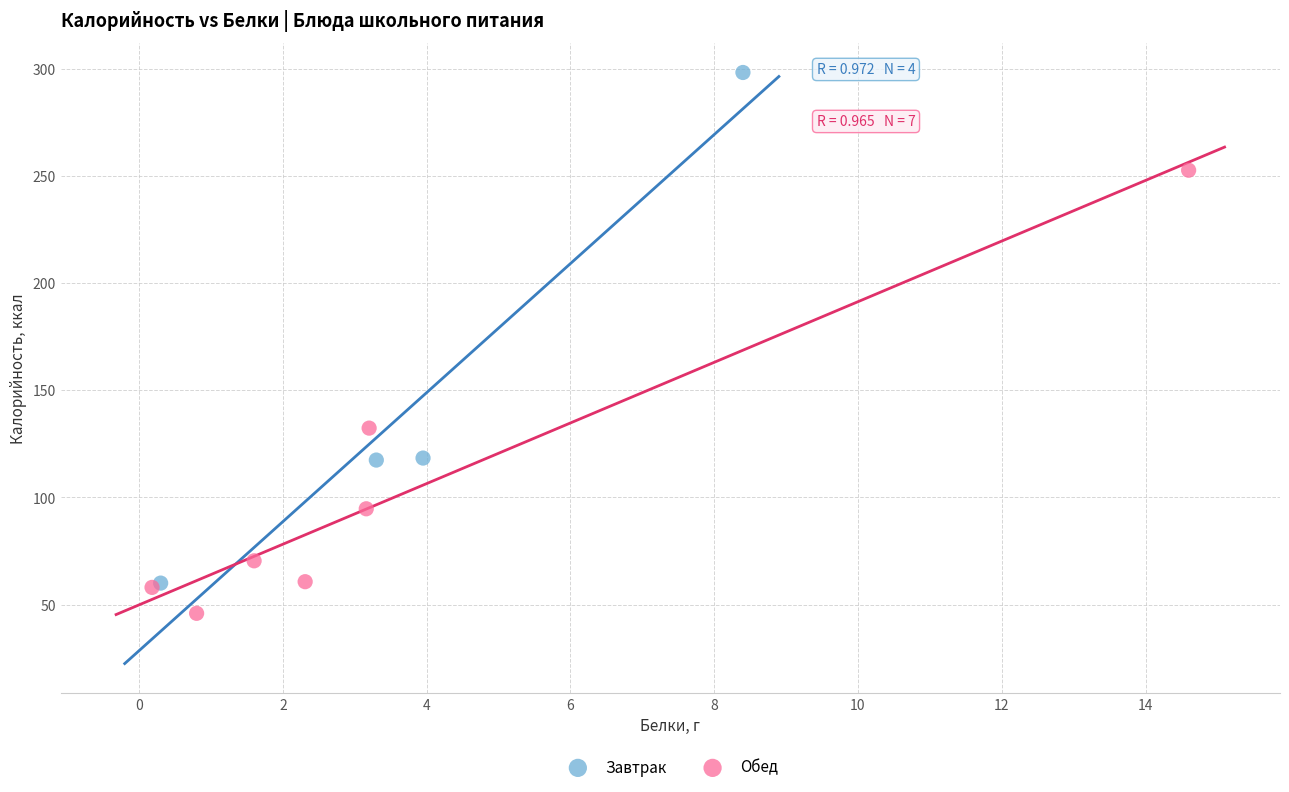

What are all the series names shown in the legend?

Завтрак, Обед